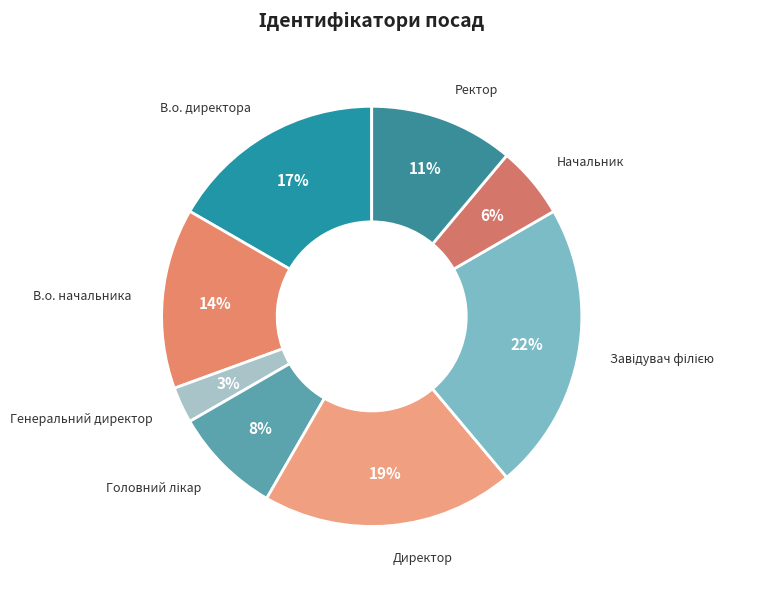

What is the smallest slice in the pie chart?

Генеральний директор